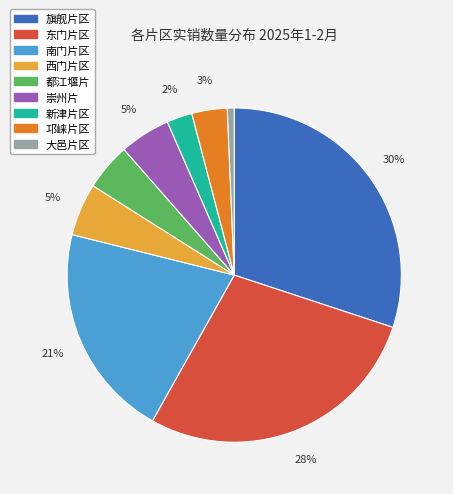

How many segments does this pie chart have?

9